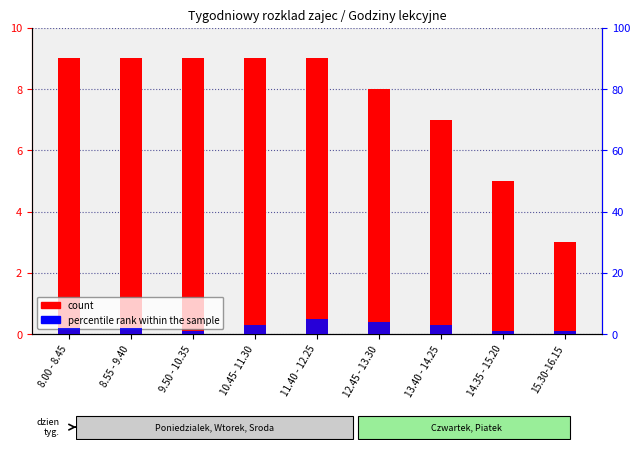

At which label does percentile rank within the sample reach its peak?

11.40 - 12.25